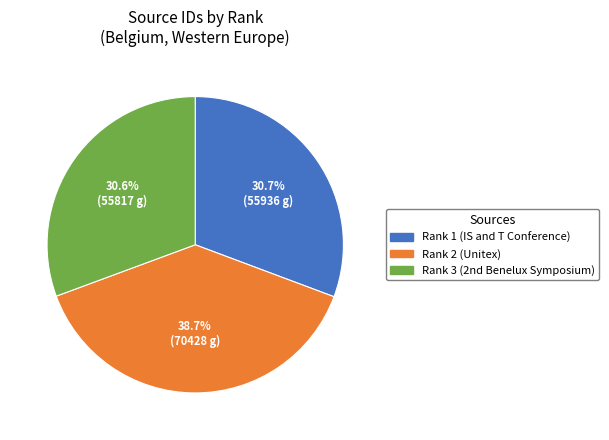

To the nearest percent, what is the difference between the largest and smallest slice percentages?

8%